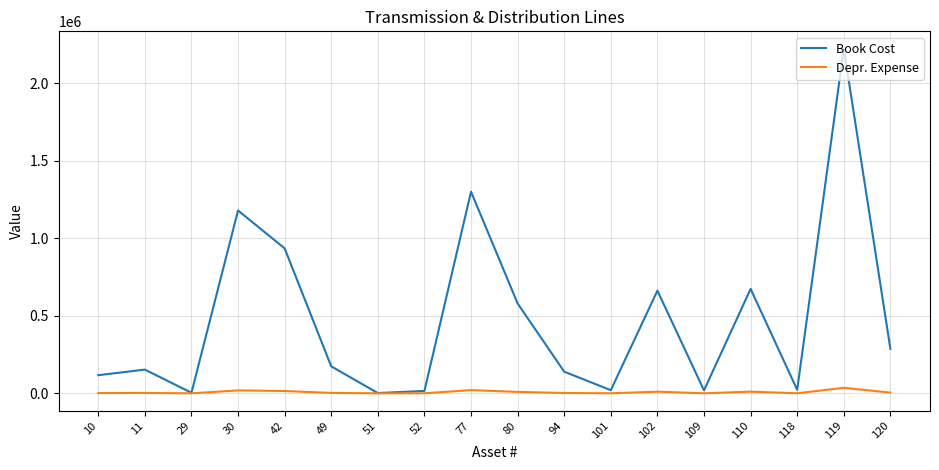

What is the average value of the Depr. Expense series?

7562.4